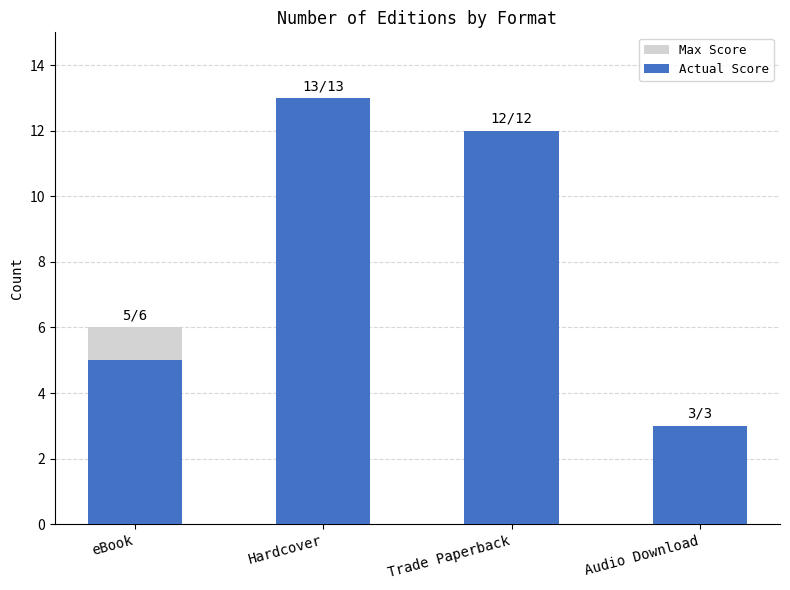

What are all the series names shown in the legend?

Max Score, Actual Score